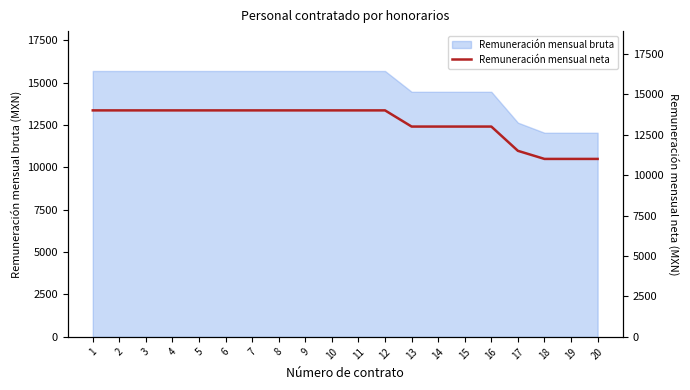

Which has a higher value, 1 or 15?

1